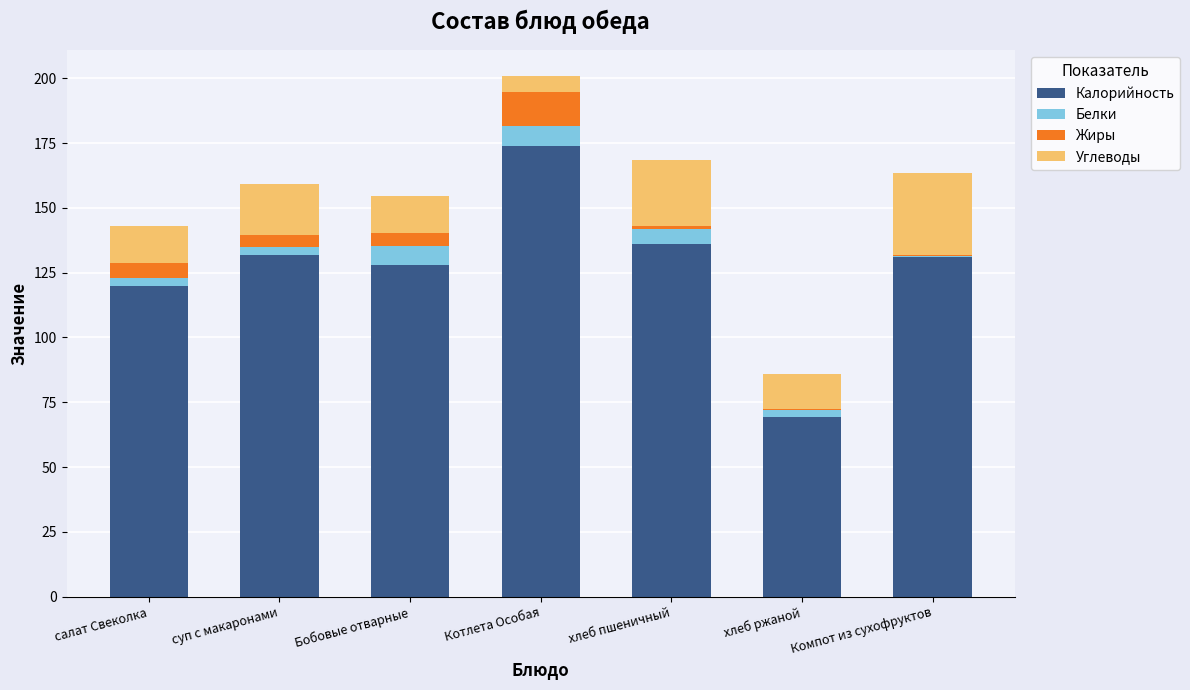

At which category is the sum across all series the highest?

Котлета Особая